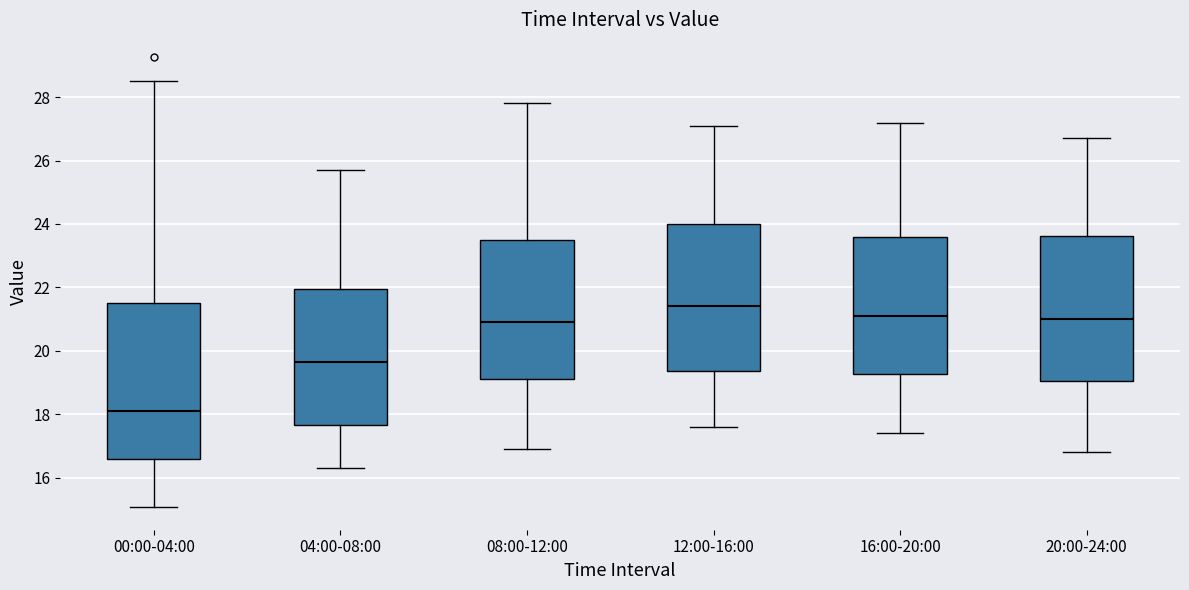

Reading left to right, read every box against the y-axis: the position of its median line, the range the box covers, and the ends of its whiskers. The values are not printed on the chart, so give them approximately, as read against the axis.

00:00-04:00: median 18.2, box 16.6 to 21.6, whiskers 15.0 to 28.6
04:00-08:00: median 19.6, box 17.6 to 22.0, whiskers 16.4 to 25.8
08:00-12:00: median 21.0, box 19.2 to 23.6, whiskers 17.0 to 27.8
12:00-16:00: median 21.4, box 19.4 to 24.0, whiskers 17.6 to 27.2
16:00-20:00: median 21.2, box 19.2 to 23.6, whiskers 17.4 to 27.2
20:00-24:00: median 21.0, box 19.0 to 23.6, whiskers 16.8 to 26.8